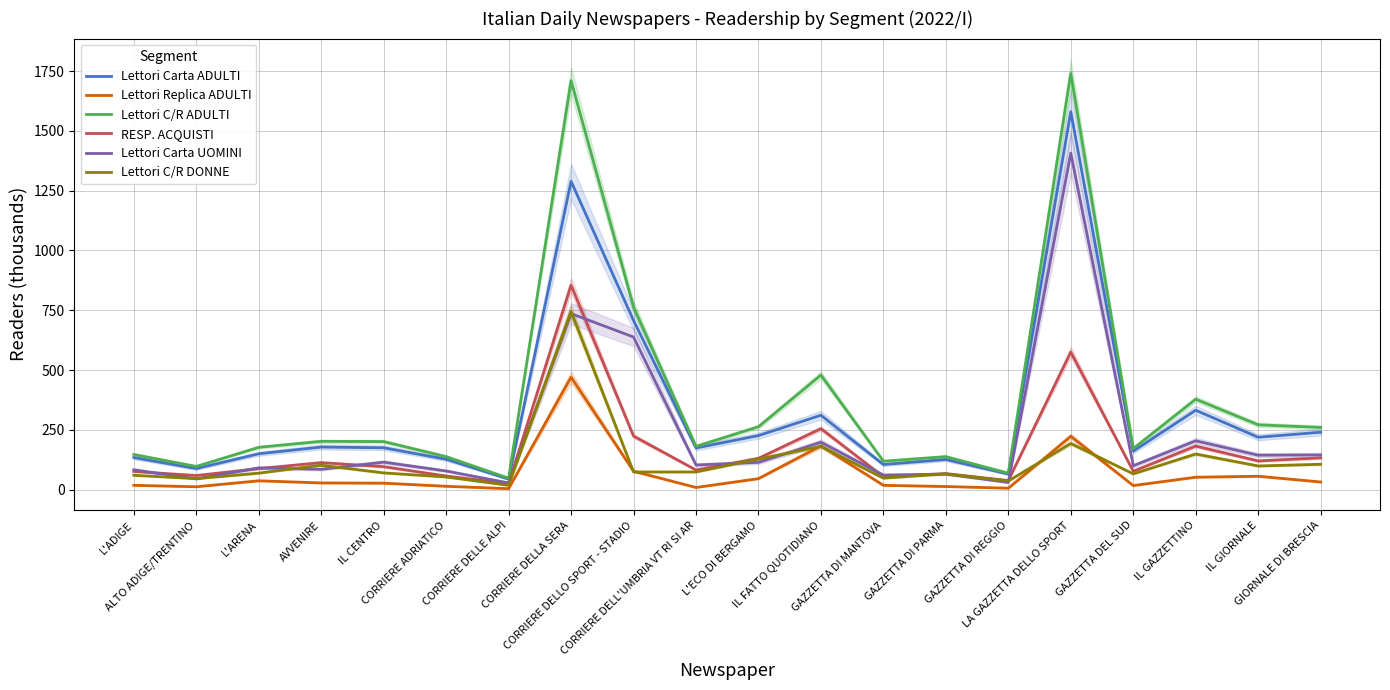

At IL GIORNALE, list the series in order from largest to smallest.

Lettori C/R ADULTI, Lettori Carta ADULTI, Lettori Carta UOMINI, RESP. ACQUISTI, Lettori C/R DONNE, Lettori Replica ADULTI